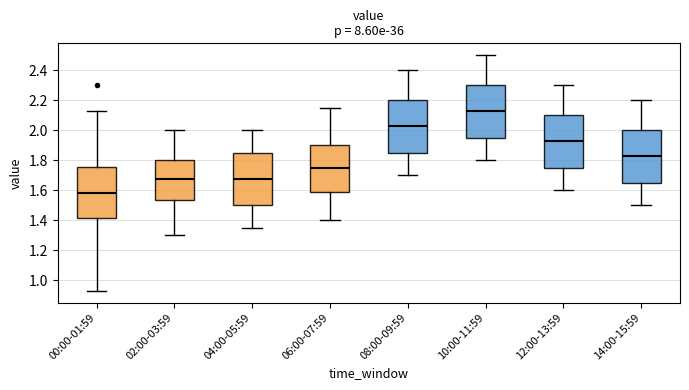

Where does the upper whisker of the box for 00:00-01:59 end on the y-axis? The values are not printed on the chart, so give them approximately, as read against the axis.

2.14